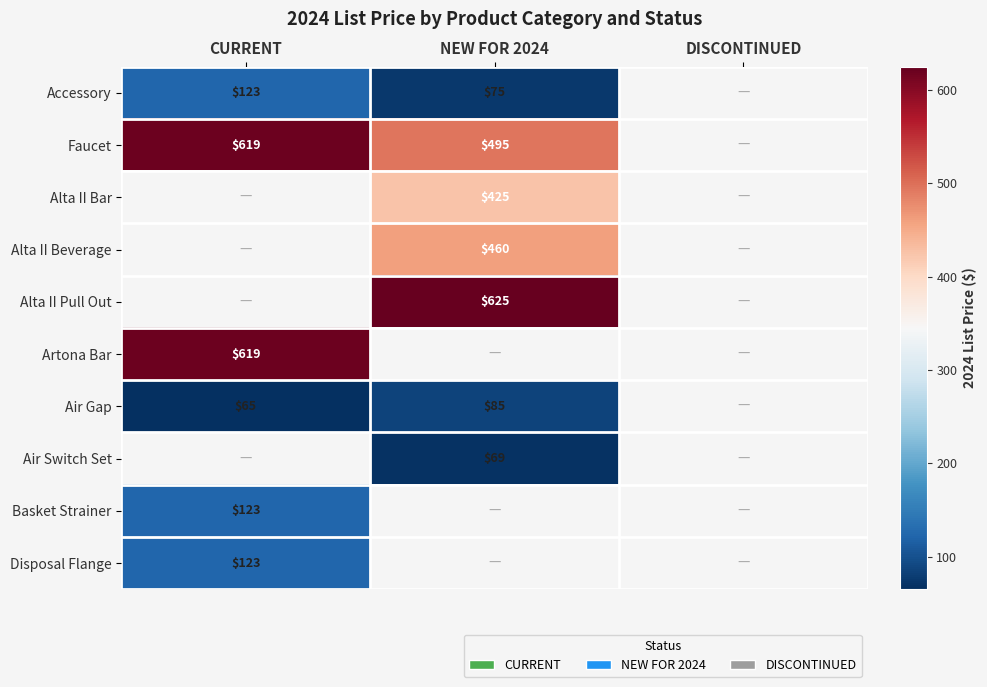

The Air Gap series shows 65 at CURRENT. True or false?

True